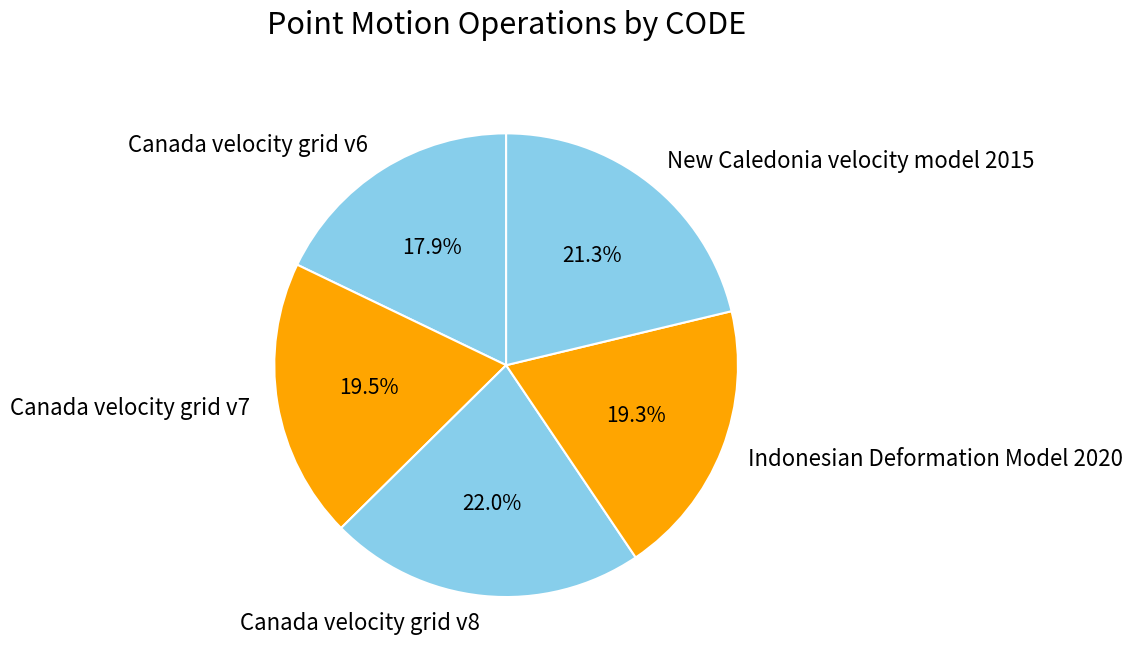

True or false: New Caledonia velocity model 2015 accounts for 27% of the total.

False